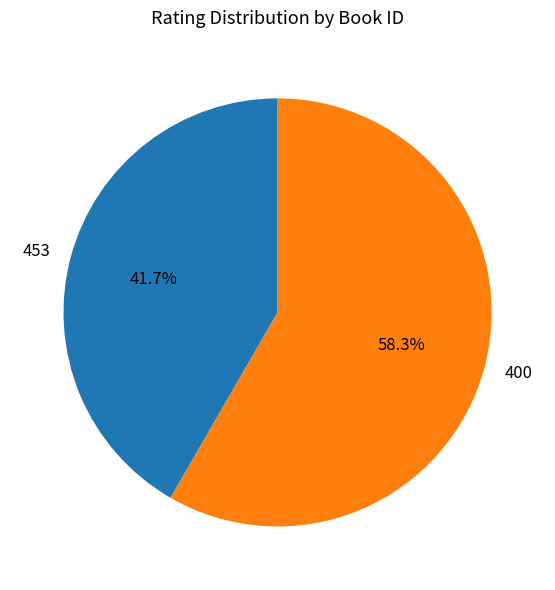

Approximately how many times larger is the value at 453 compared to 400?

0.7